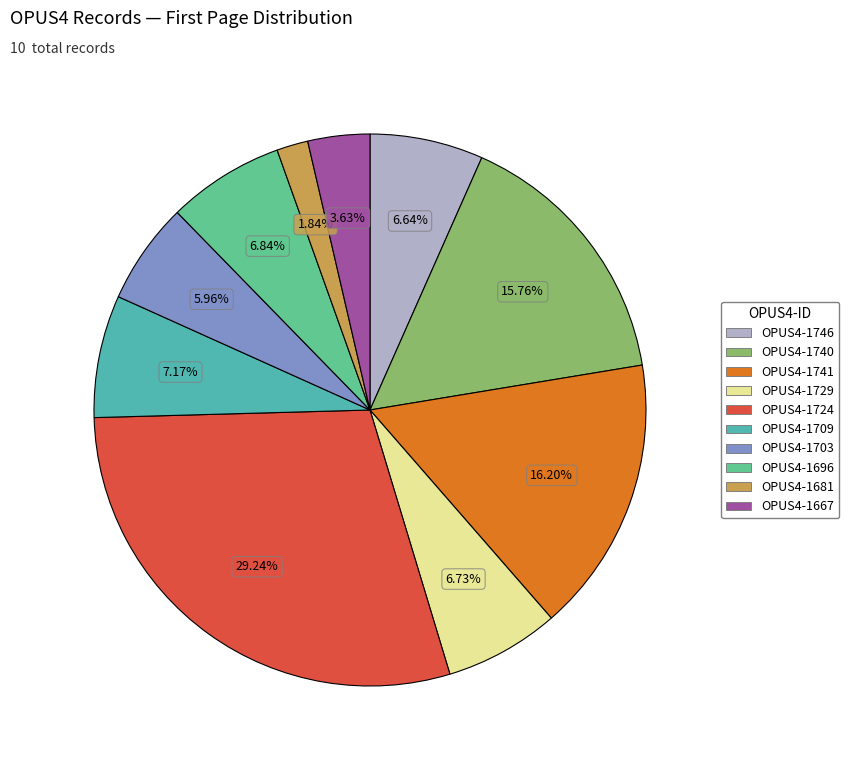

Is it true that OPUS4-1729 is 7% of the pie?

True